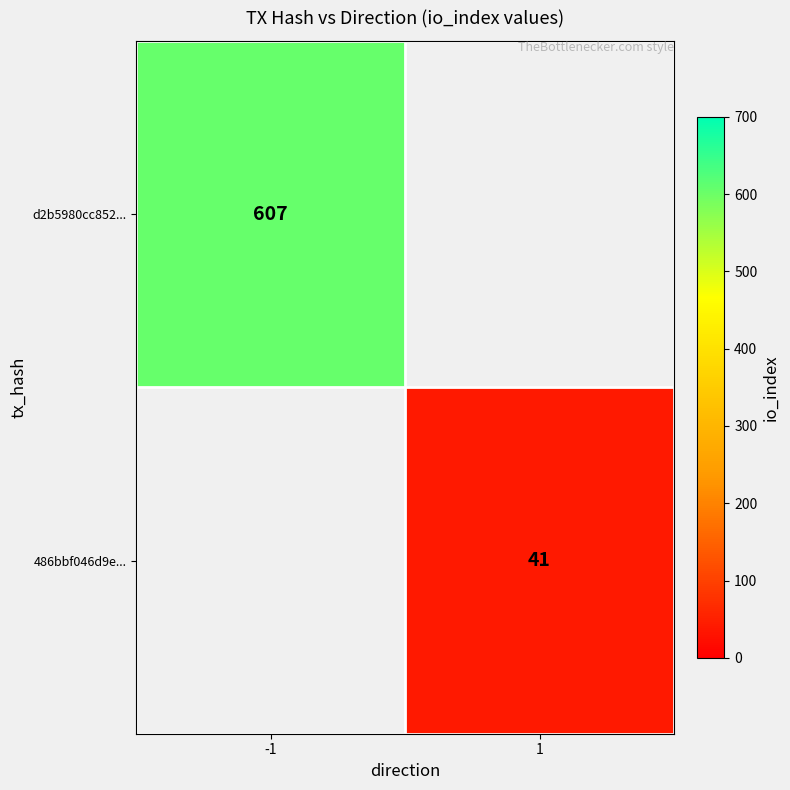

Which category has the lowest value across all series?

1